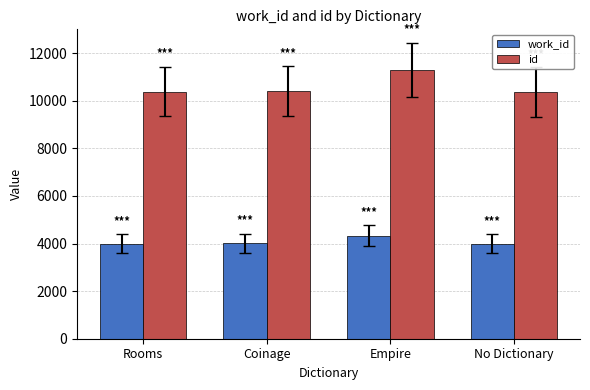

List the series in order of their peak value, lowest first.

work_id, id